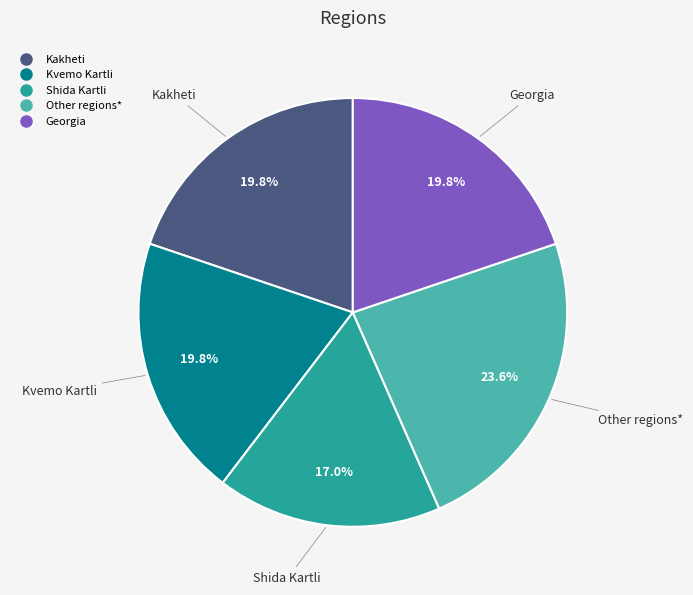

Which slice is the largest?

Other regions*